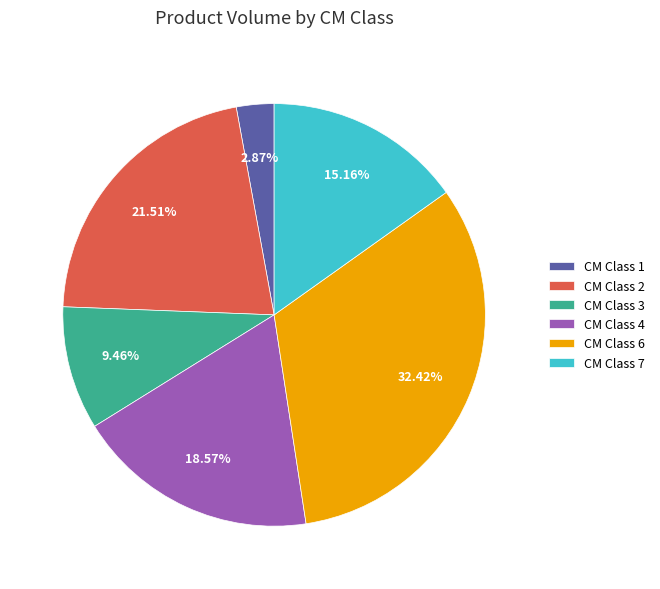

Rank the categories by value from lowest to highest.

CM Class 1, CM Class 3, CM Class 7, CM Class 4, CM Class 2, CM Class 6